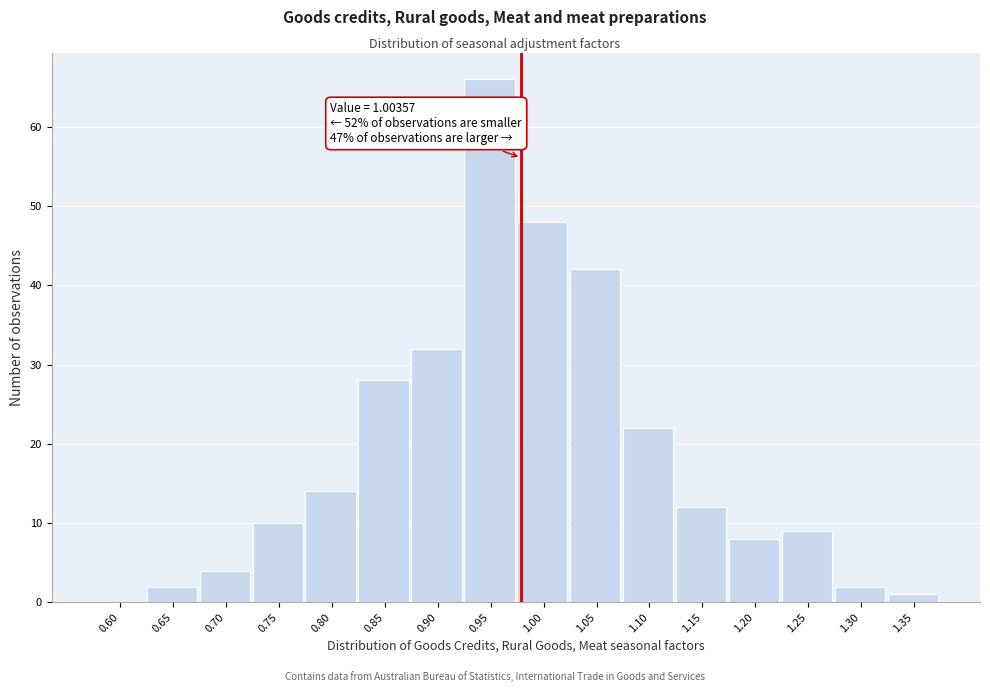

Reading left to right, transcribe all the data shown in this chart.

0.60=0	0.65=2	0.70=4	0.75=10	0.80=14	0.85=28	0.90=32	0.95=66	1.00=48	1.05=42	1.10=22	1.15=12	1.20=8	1.25=9	1.30=2	1.35=1